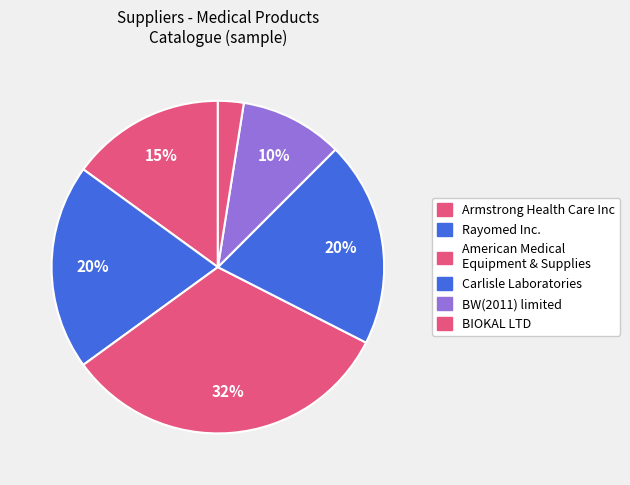

Count the number of slices in the pie.

6